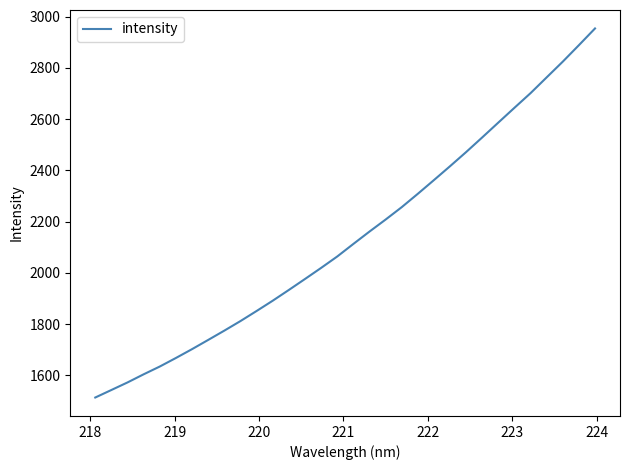

What is the difference between the maximum and minimum values?

1440.3